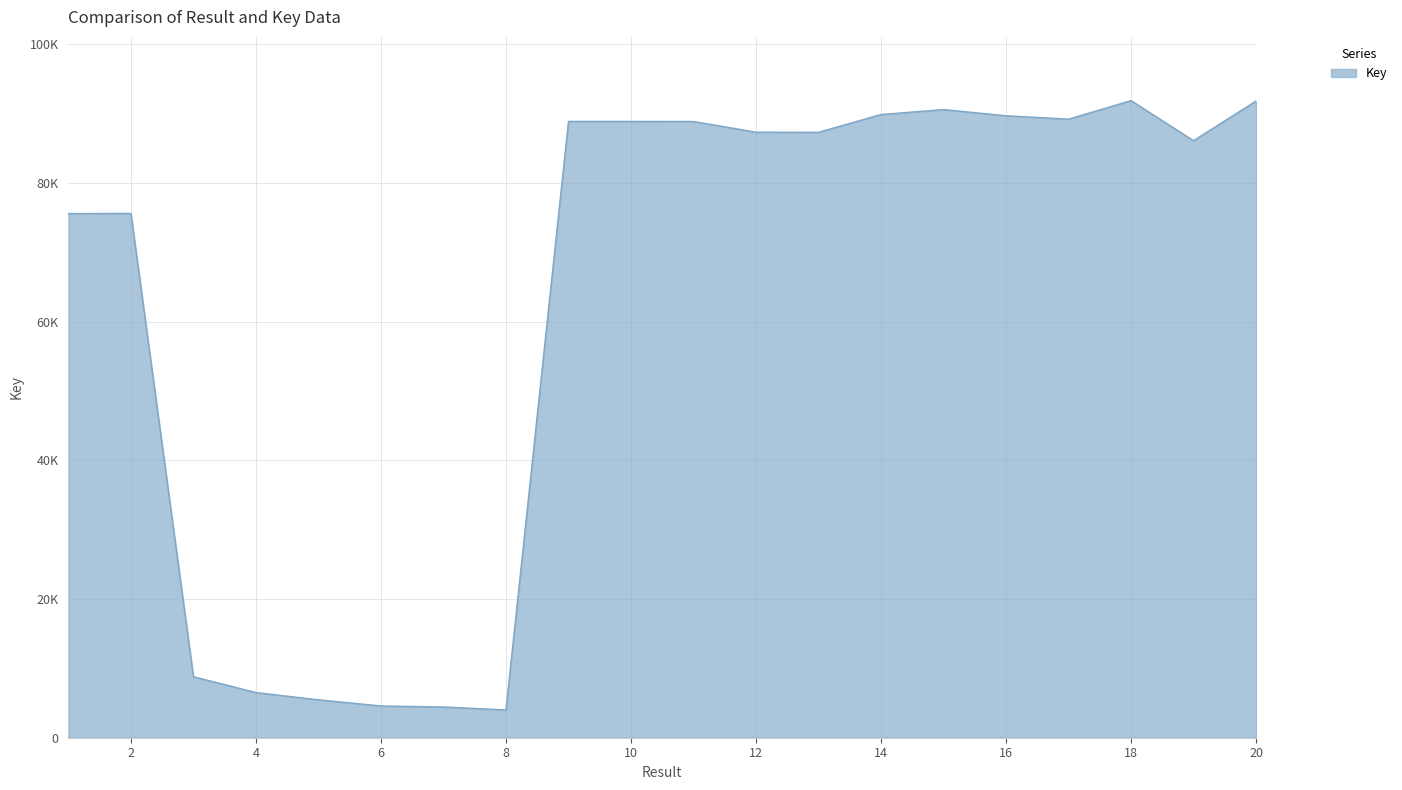

Does the chart have visible grid lines?

Yes